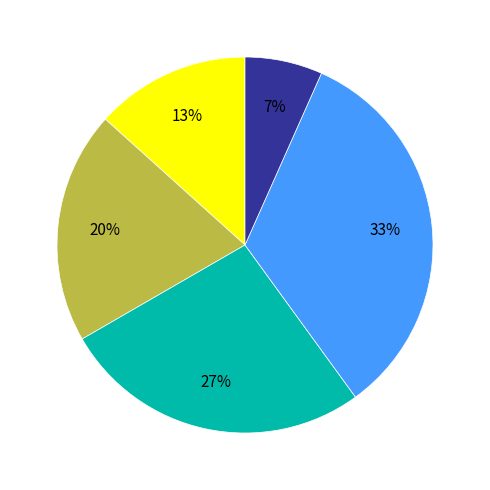

To the nearest percent, what is the average slice percentage?

20%